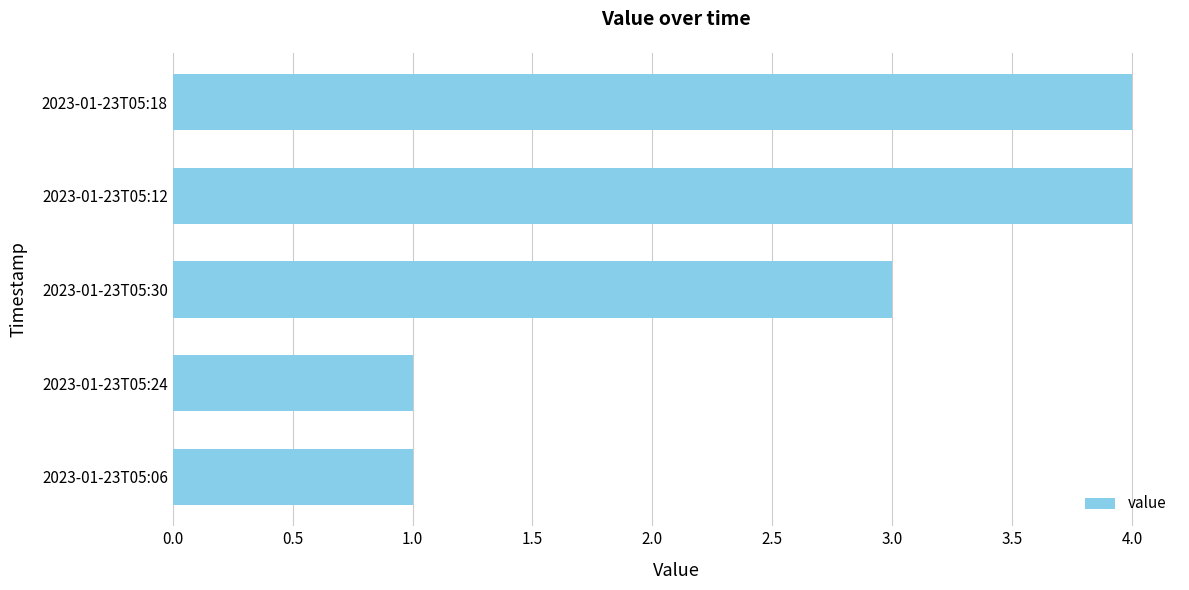

What is the smallest value displayed?

1